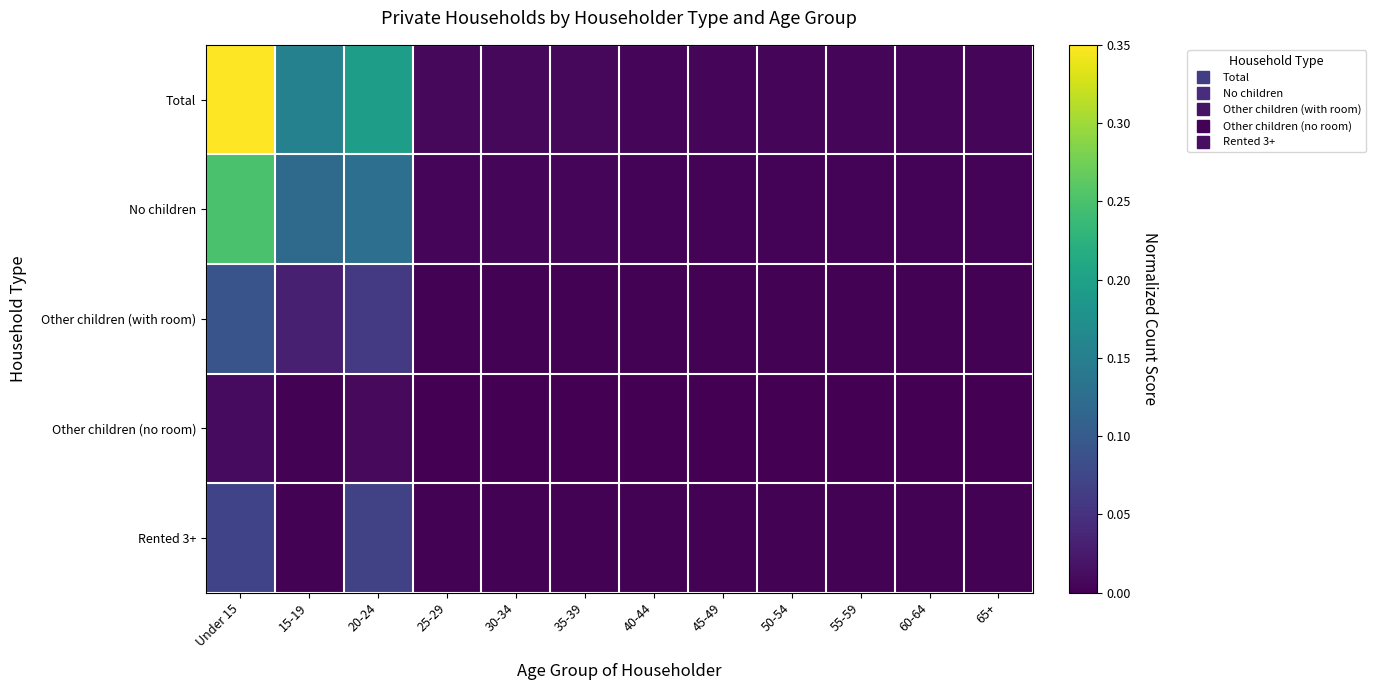

Count the number of data series in this chart.

5